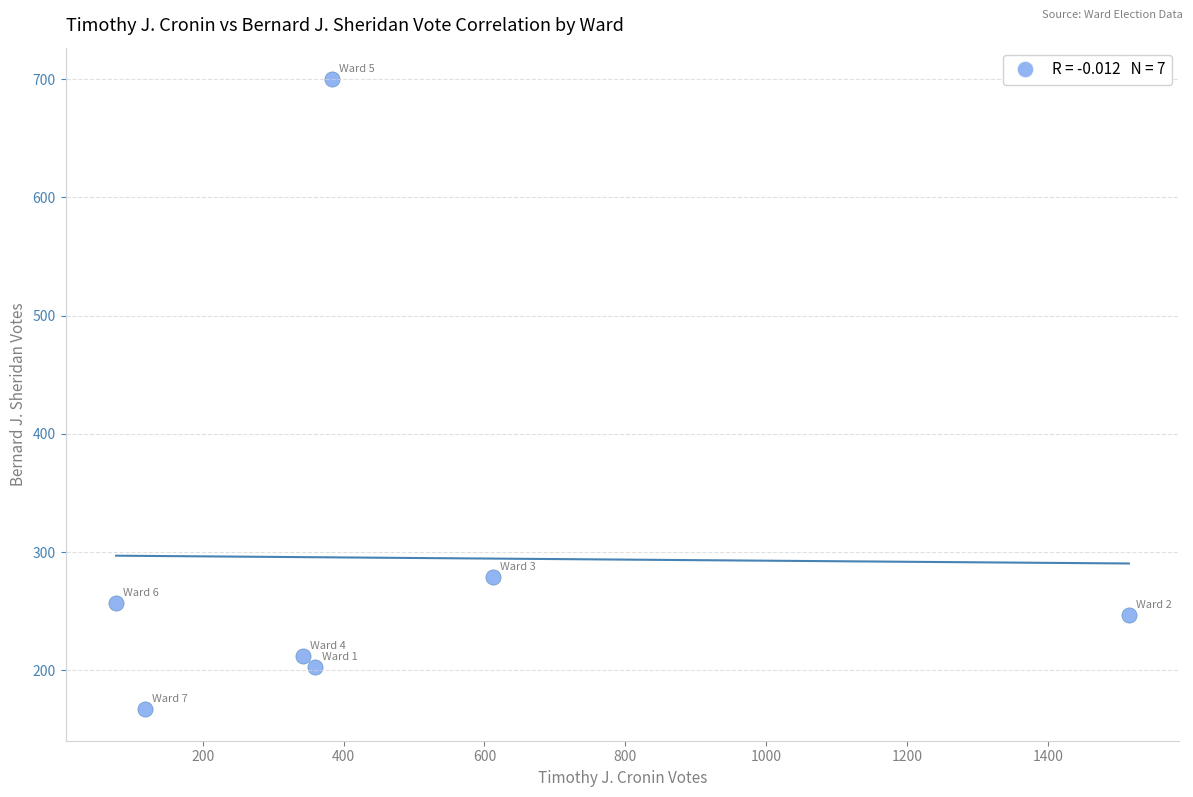

What Y value in the scatter plot is closest to 433?

279